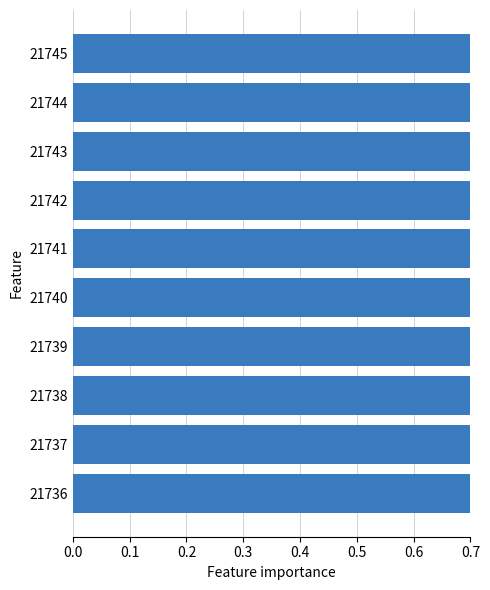

What is the value of the 5th bar from the left?

1.0